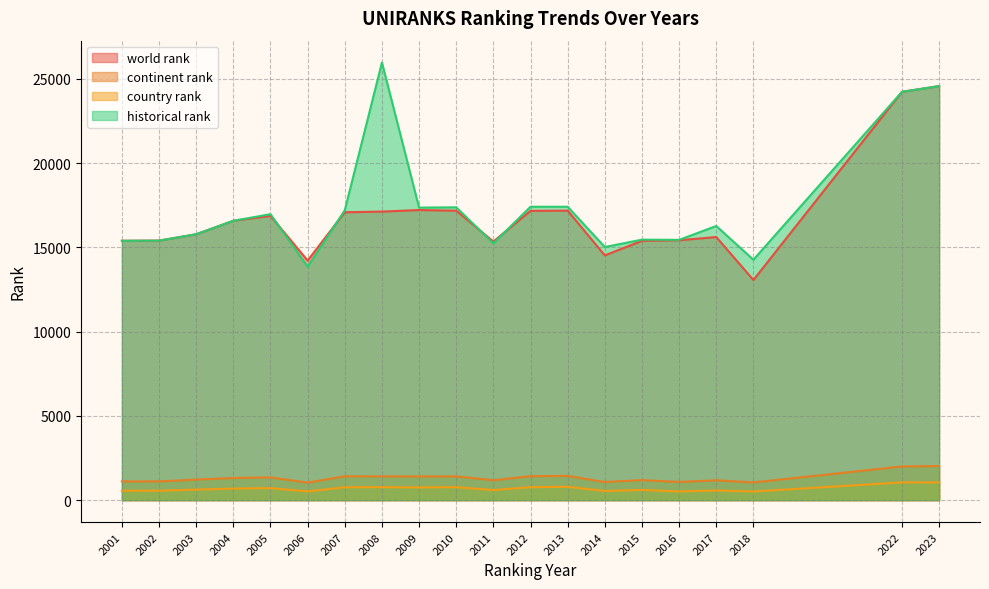

What is the spread (max minus min) of values at 2009?

16599